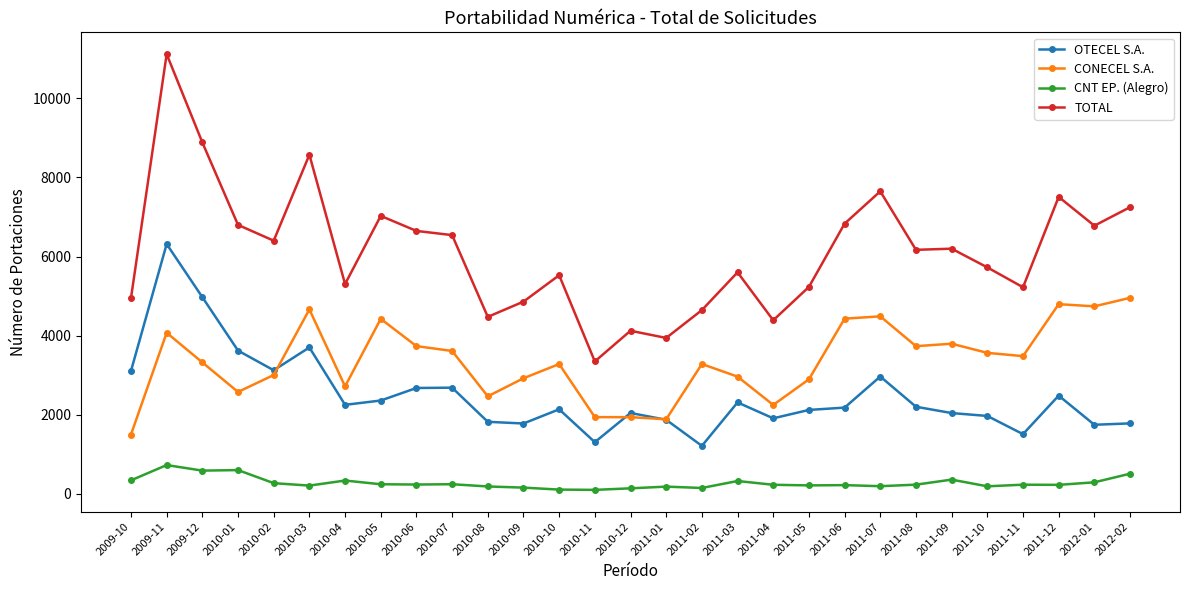

What is the sum of the CONECEL S.A. values at 2011-09 and 2011-08?

7530